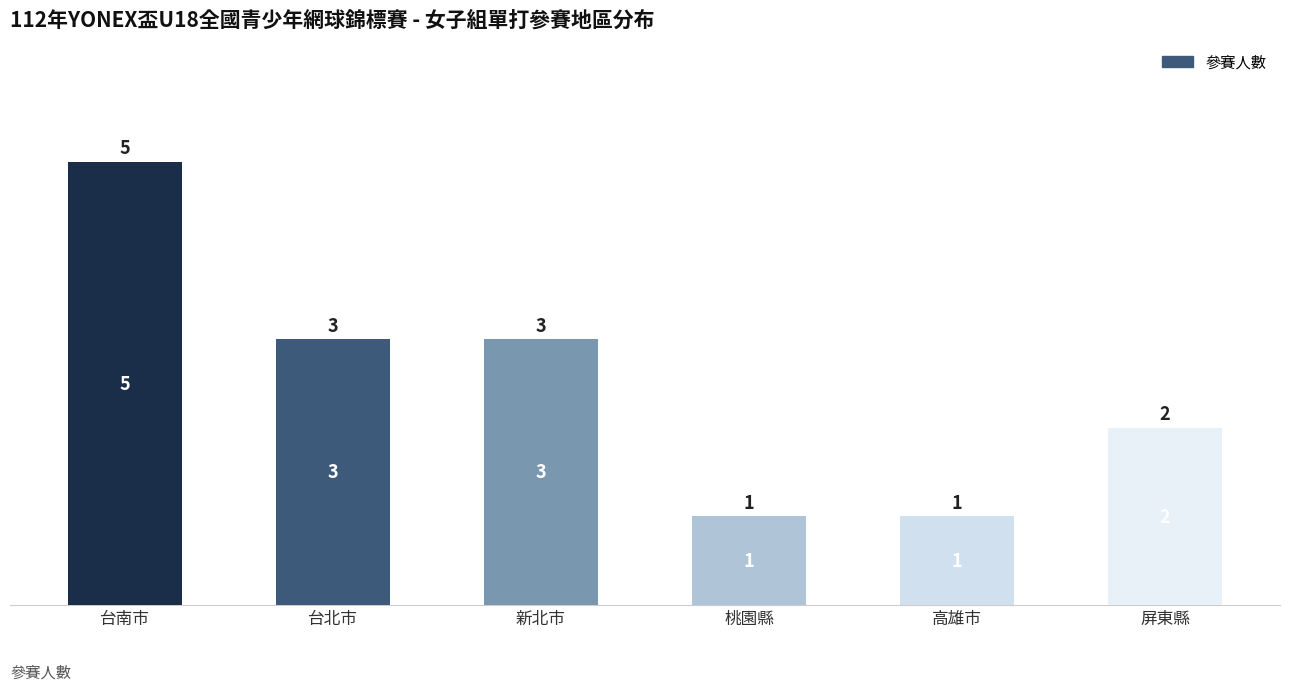

Reading left to right, list all the values displayed in this chart.

5	3	3	1	1	2